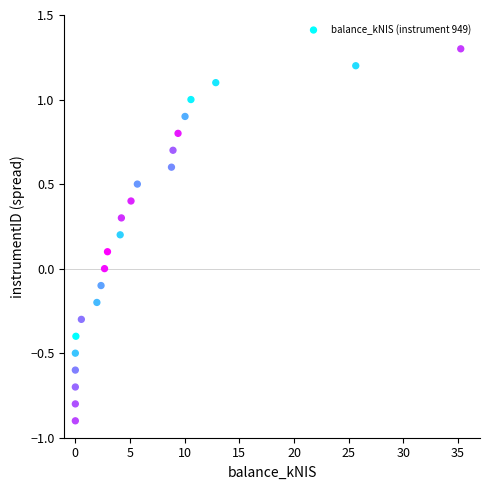

What is the range of Y values (max minus min)?

2.2